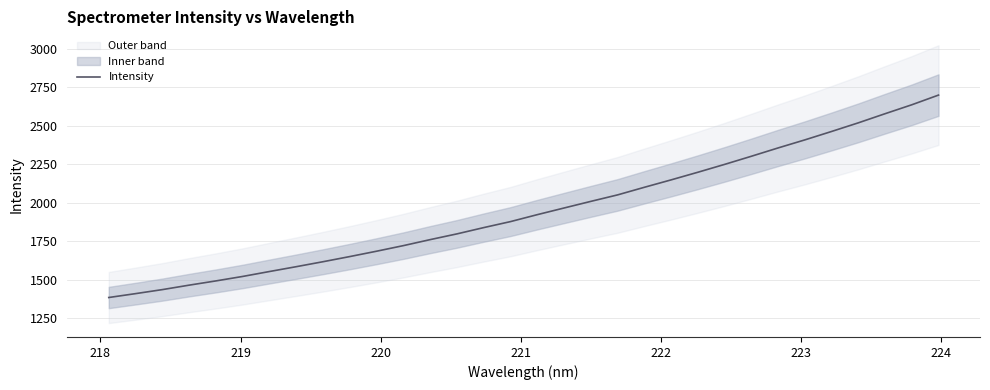

True or false: there are more than 0 points higher than both neighbors.

False